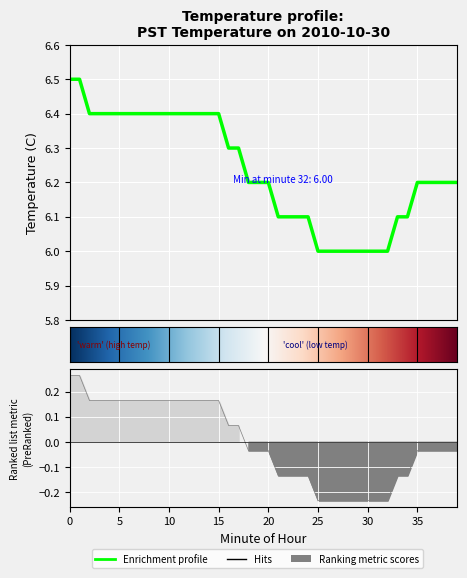

What is the ratio of the value at 23 to the value at 10?

1.0